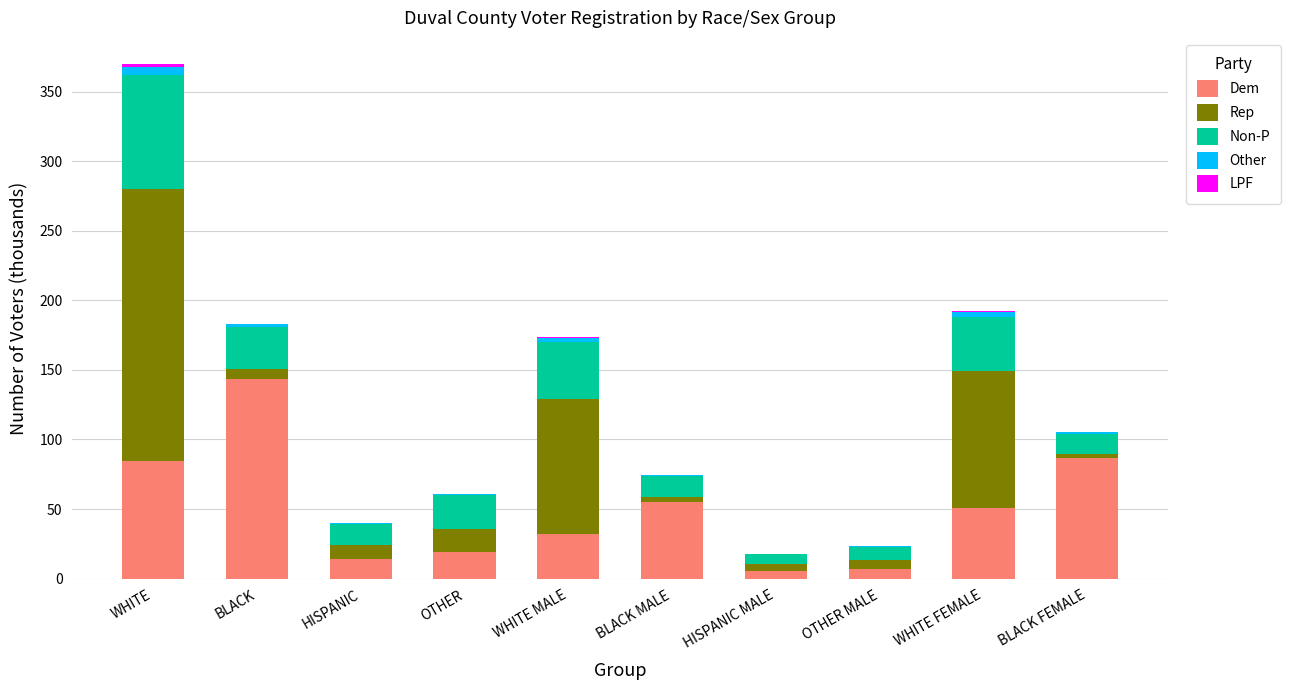

Are the bars horizontal?

No